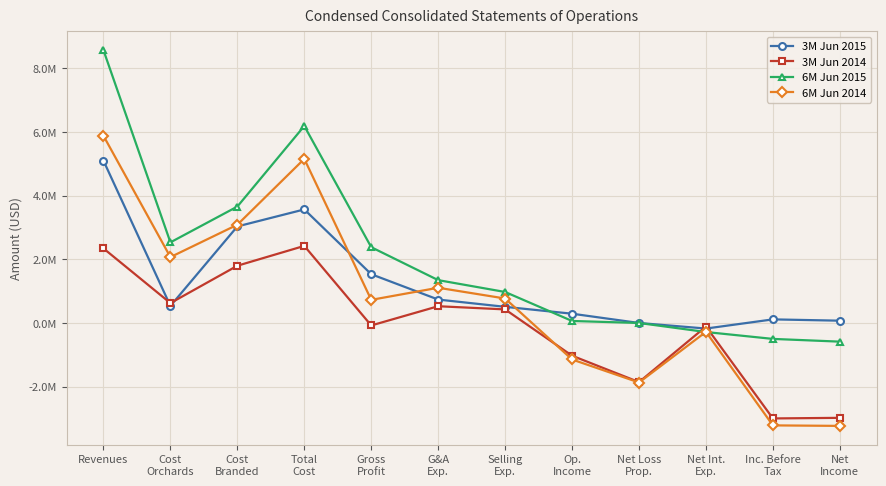

Does the chart have visible grid lines?

Yes